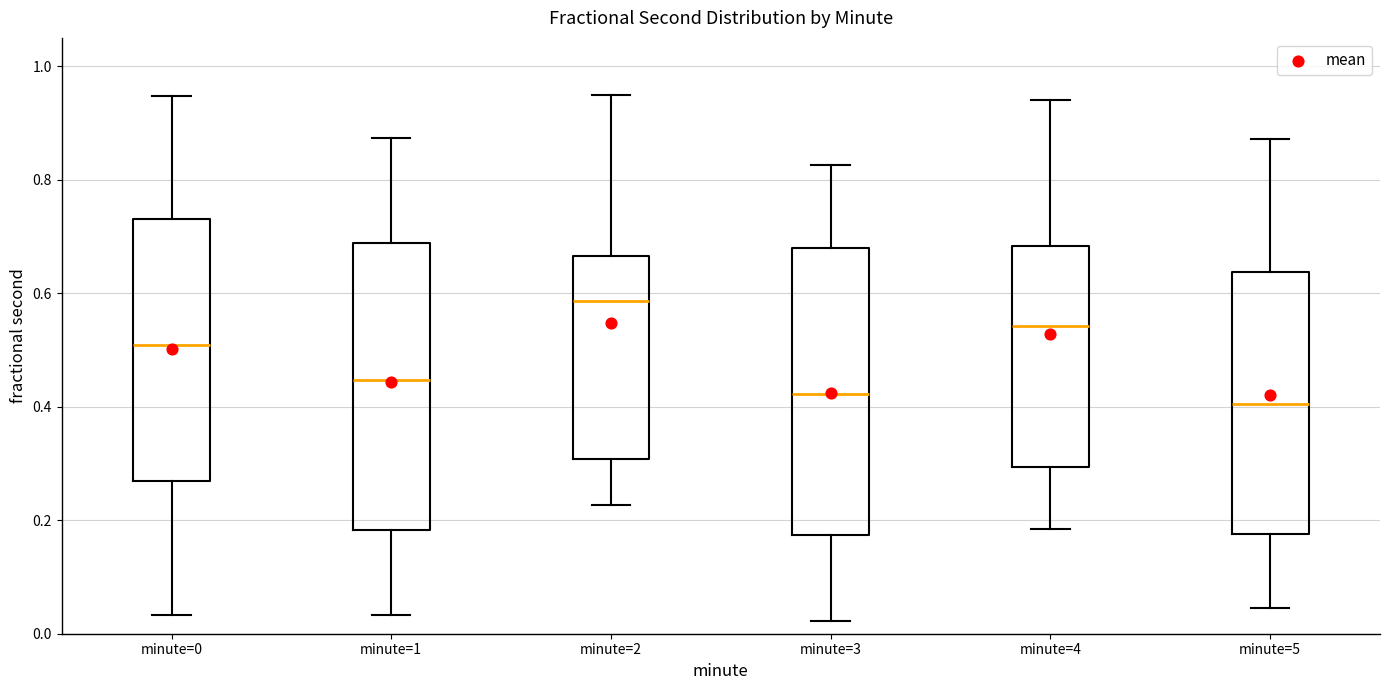

Reading left to right, read every box against the y-axis: the position of its median line, the range the box covers, and the ends of its whiskers. The values are not printed on the chart, so give them approximately, as read against the axis.

minute=0: median 0.50, box 0.26 to 0.74, whiskers 0.04 to 0.94
minute=1: median 0.44, box 0.18 to 0.68, whiskers 0.04 to 0.88
minute=2: median 0.58, box 0.30 to 0.66, whiskers 0.22 to 0.94
minute=3: median 0.42, box 0.18 to 0.68, whiskers 0.02 to 0.82
minute=4: median 0.54, box 0.30 to 0.68, whiskers 0.18 to 0.94
minute=5: median 0.40, box 0.18 to 0.64, whiskers 0.04 to 0.88